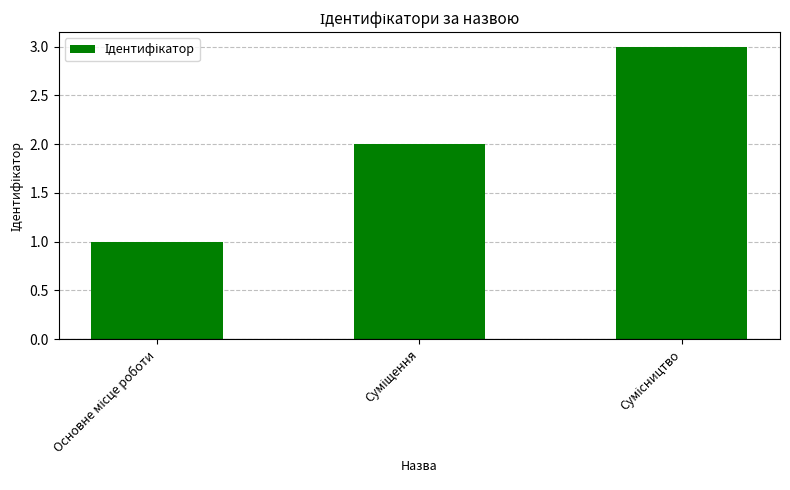

What is the sum of all values?

6